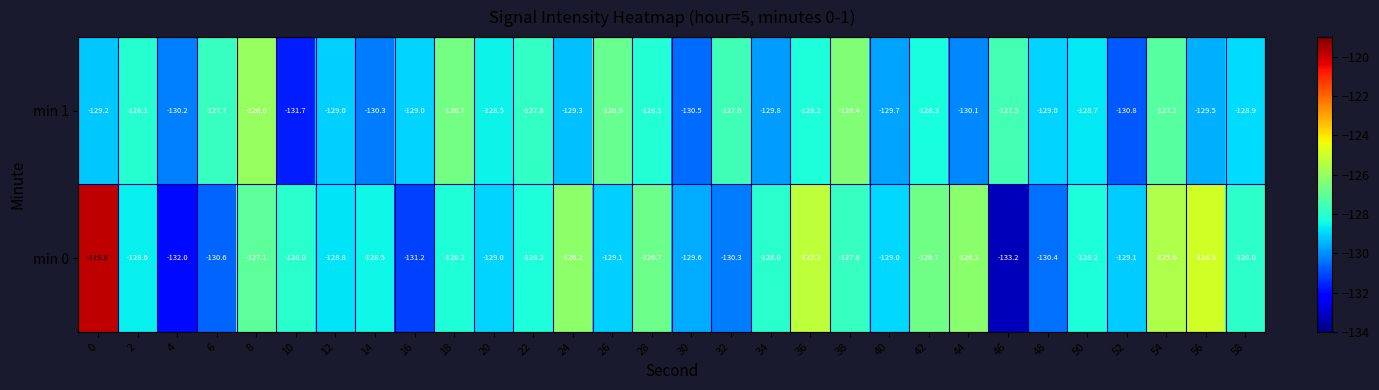

The value of min 1 at 10 is -131.7. True or false?

True